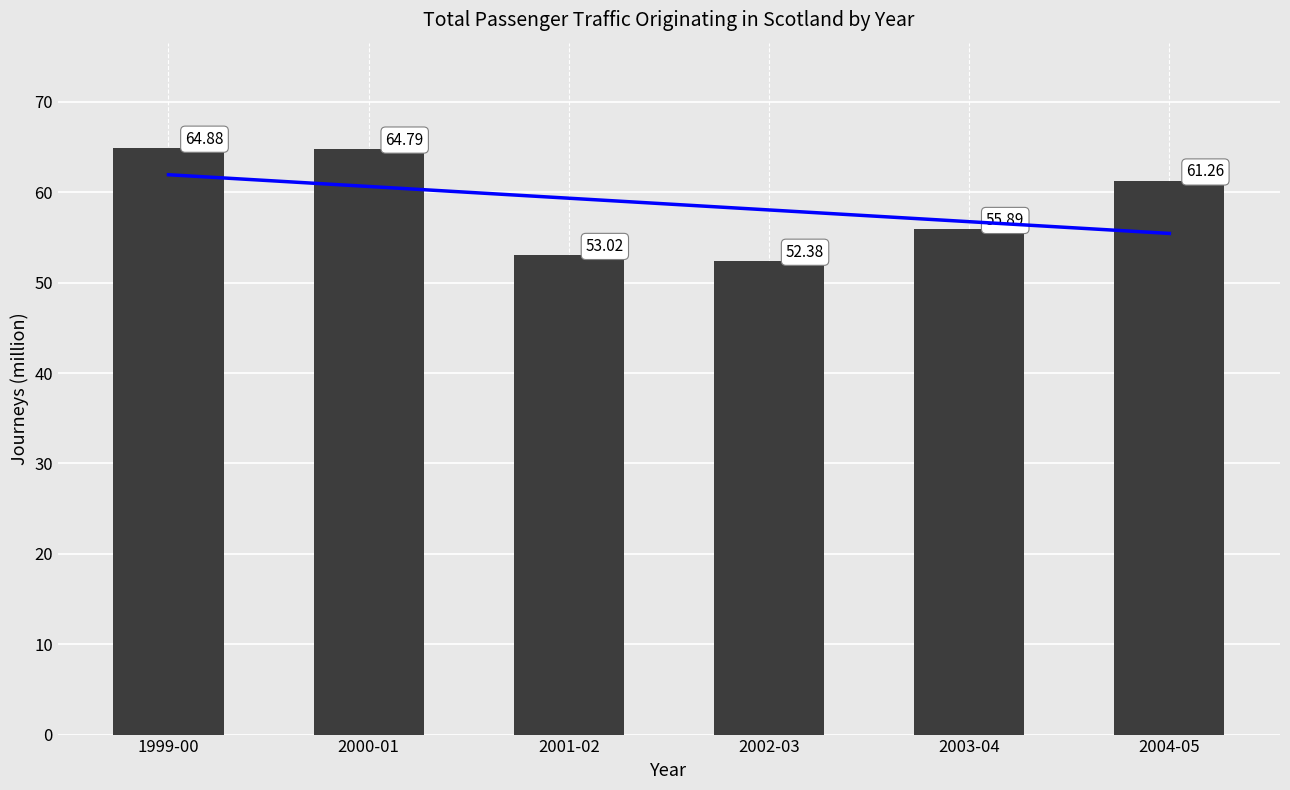

What is the change in value from 2000-01 to 2001-02?

-11.8